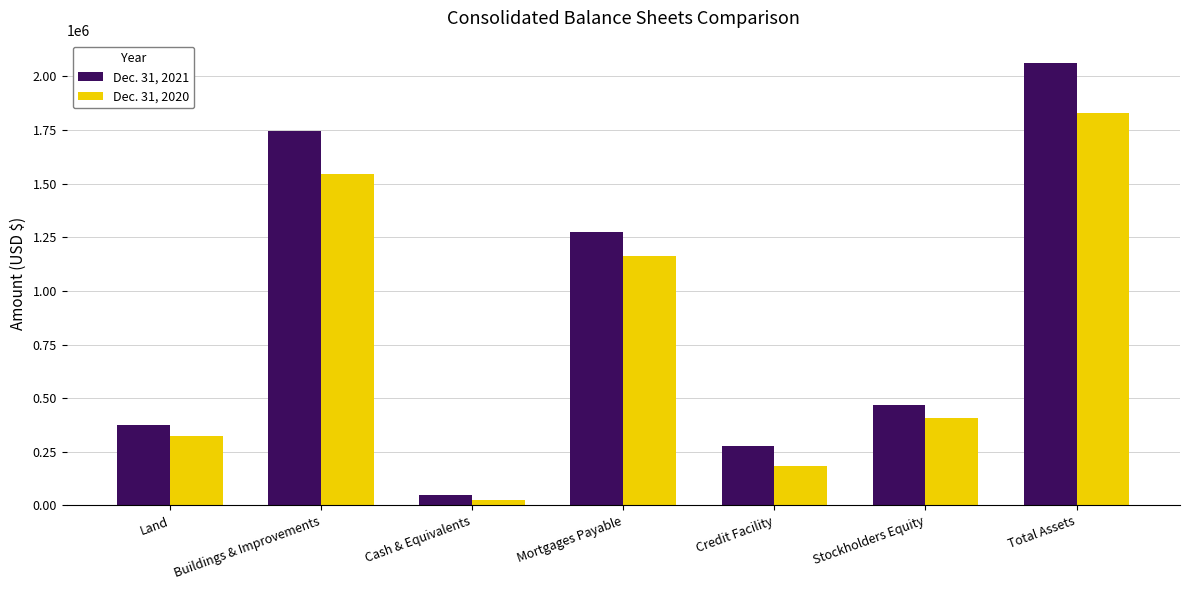

What position from the right is Mortgages Payable?

4